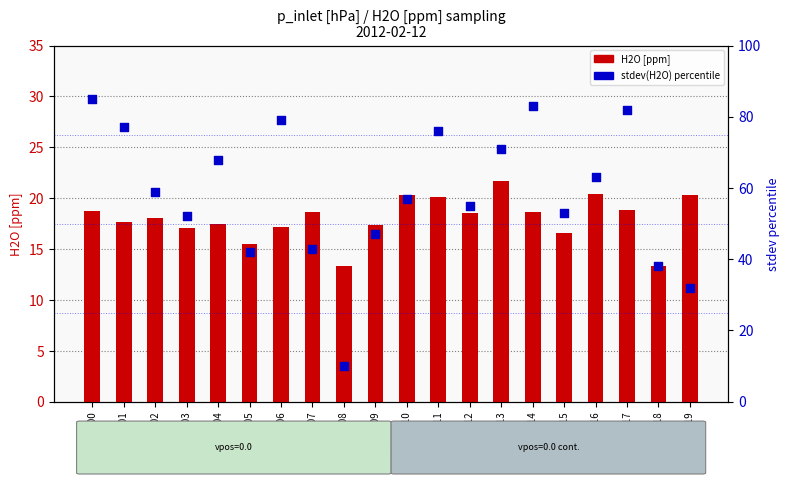

At how many categories does at least one series exceed 75?

6